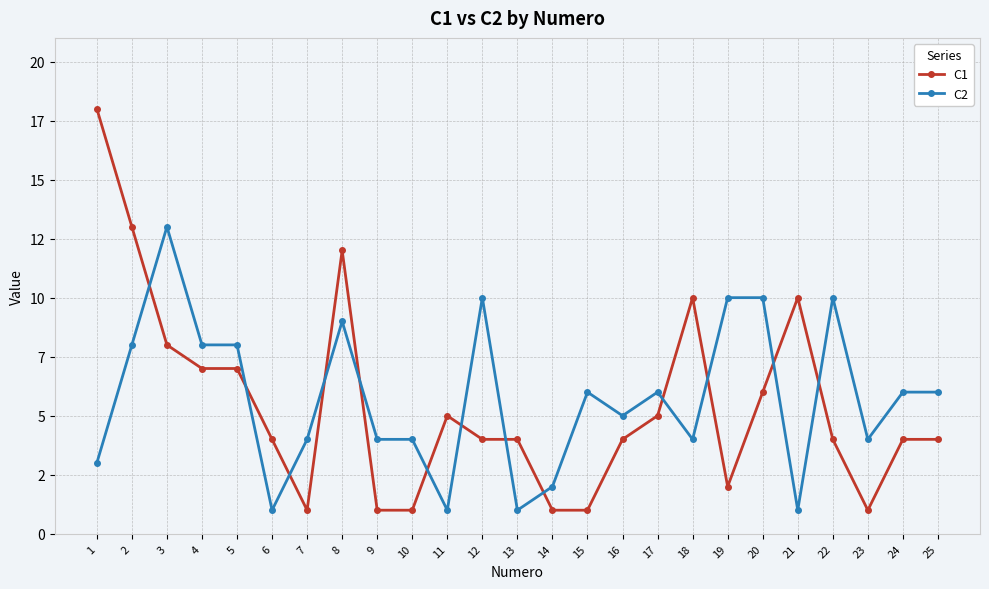

How many times do C1 and C2 cross each other?

13